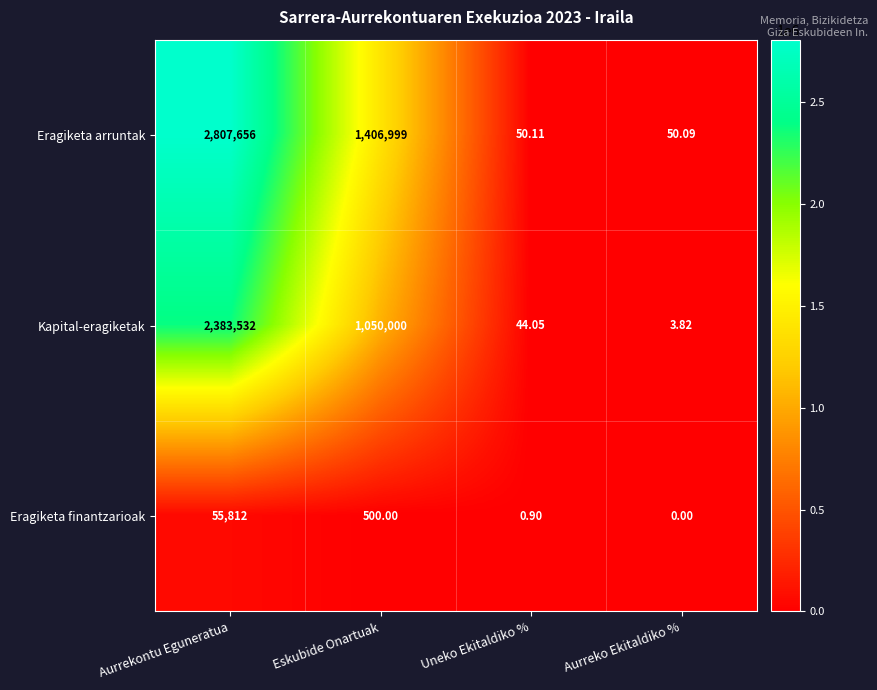

Rank the series by their average value, from lowest to highest.

Eragiketa finantzarioak, Kapital-eragiketak, Eragiketa arruntak